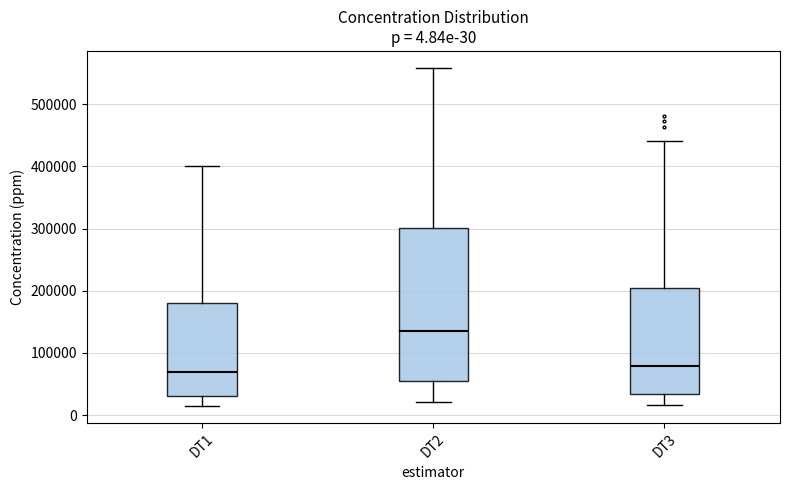

Comparing the boxes themselves (not the whiskers), which one is the tallest?

DT2